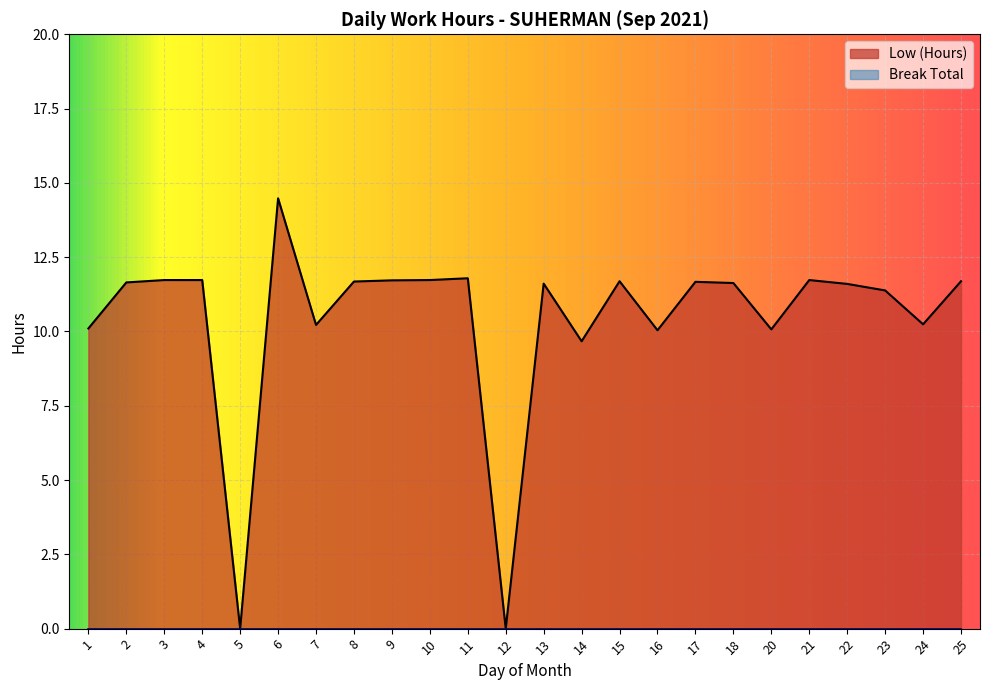

Is it true that the value at 13 is 11.6?

True